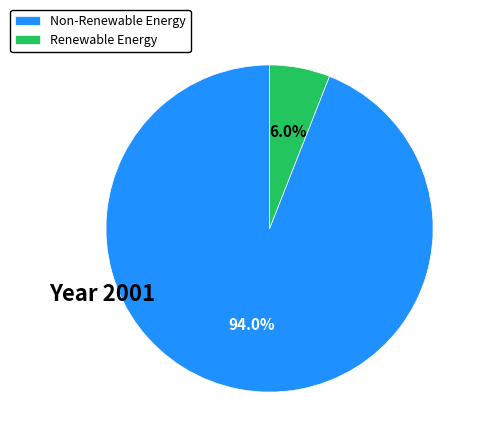

Which has a higher value, Renewable Energy or Non-Renewable Energy?

Non-Renewable Energy